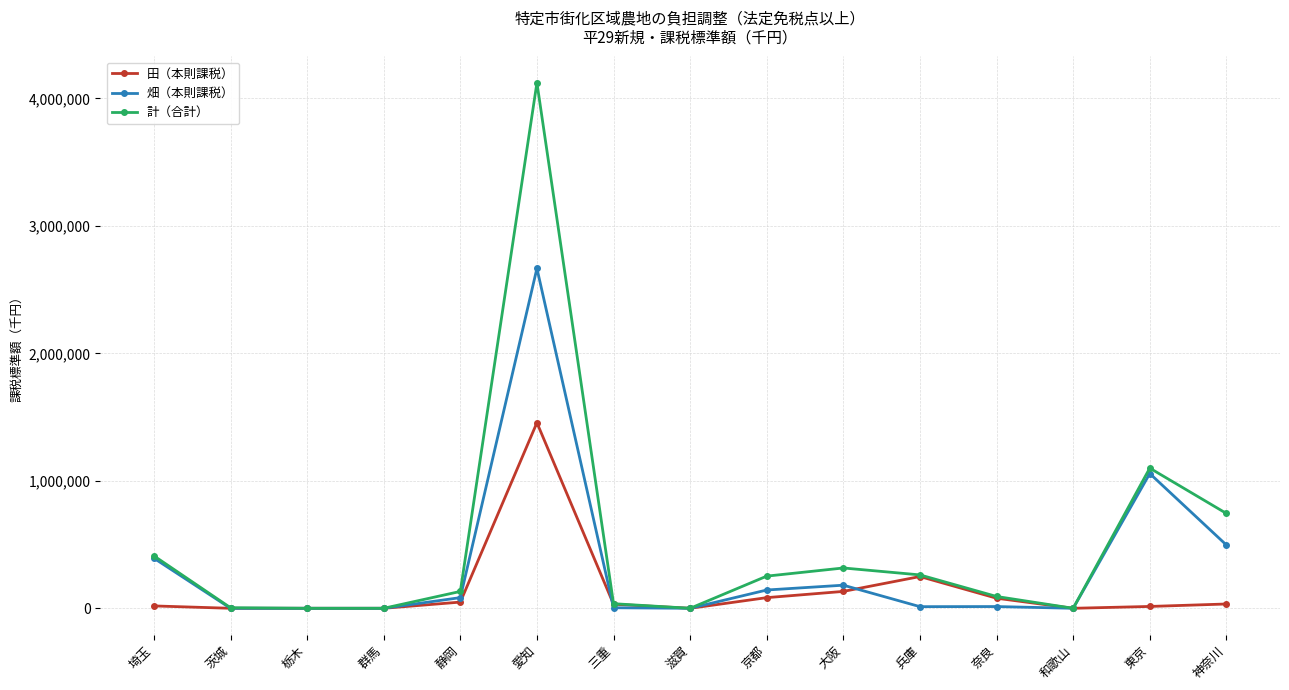

At which category is the sum across all series the highest?

愛知